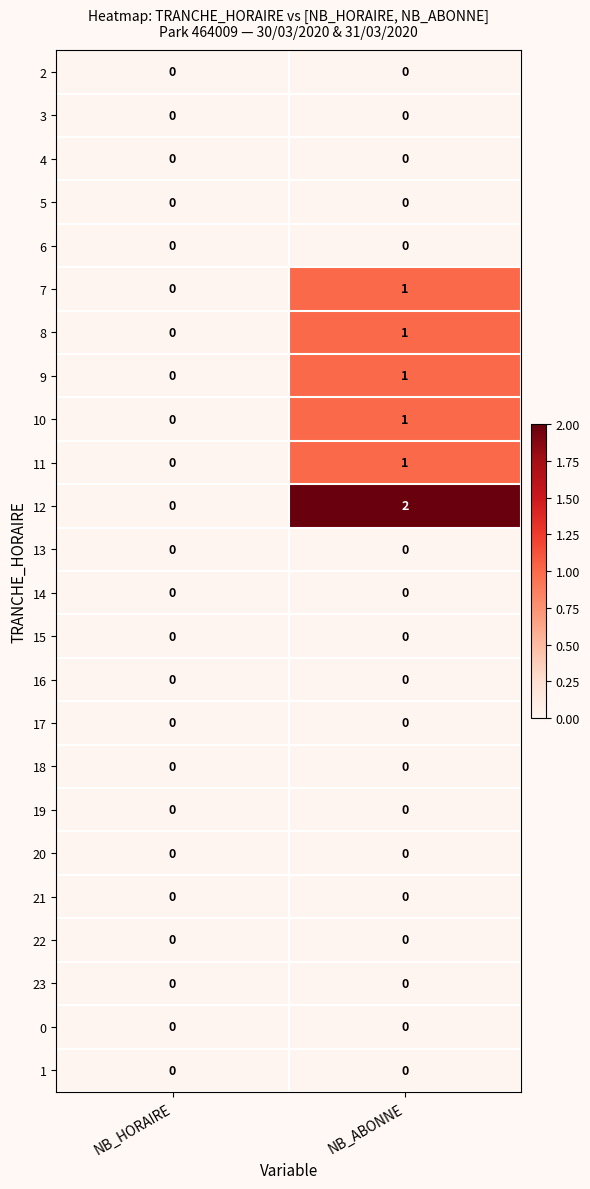

What is the total value across all series at NB_ABONNE?

7